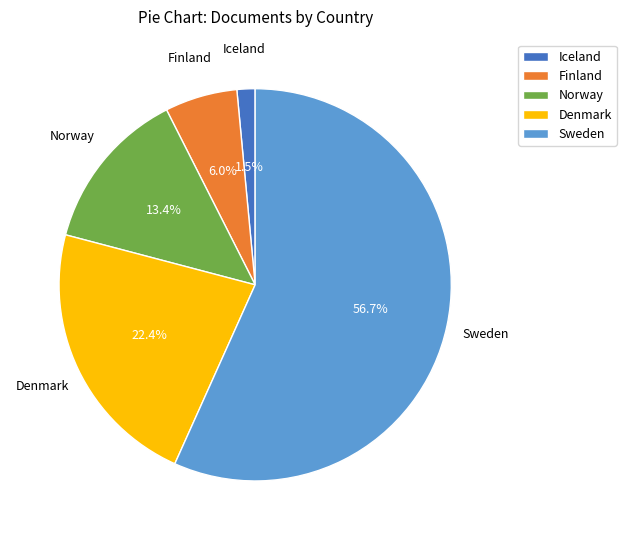

What percentage is the Finland slice, to the nearest percent?

6%